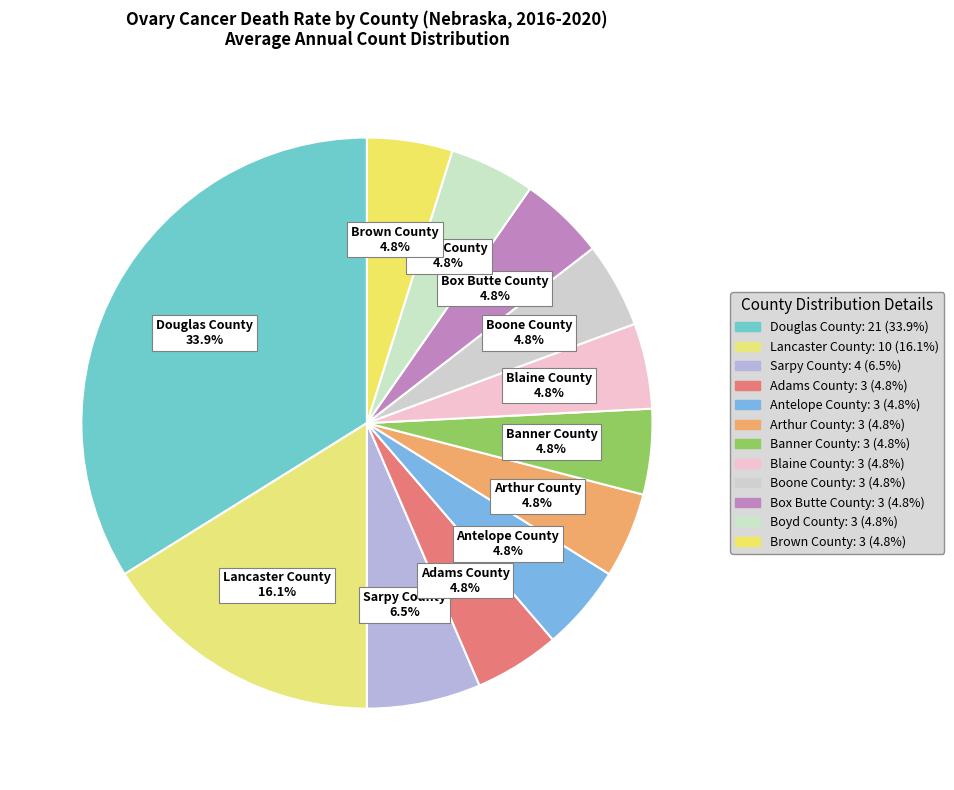

What is the largest slice in the pie chart?

Douglas County